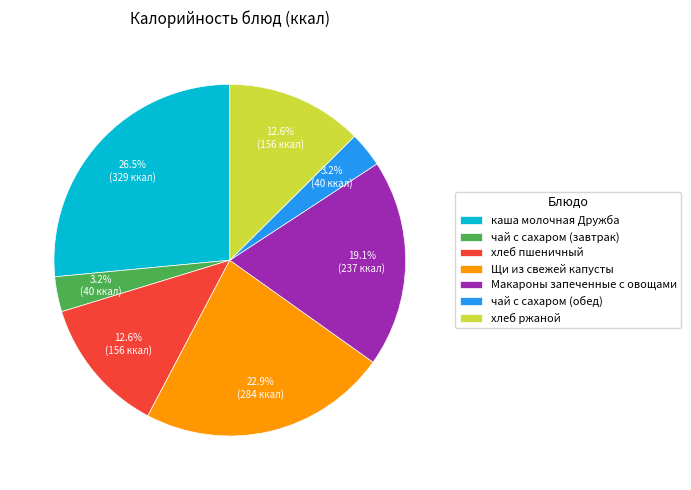

How many slices are in this pie chart?

7